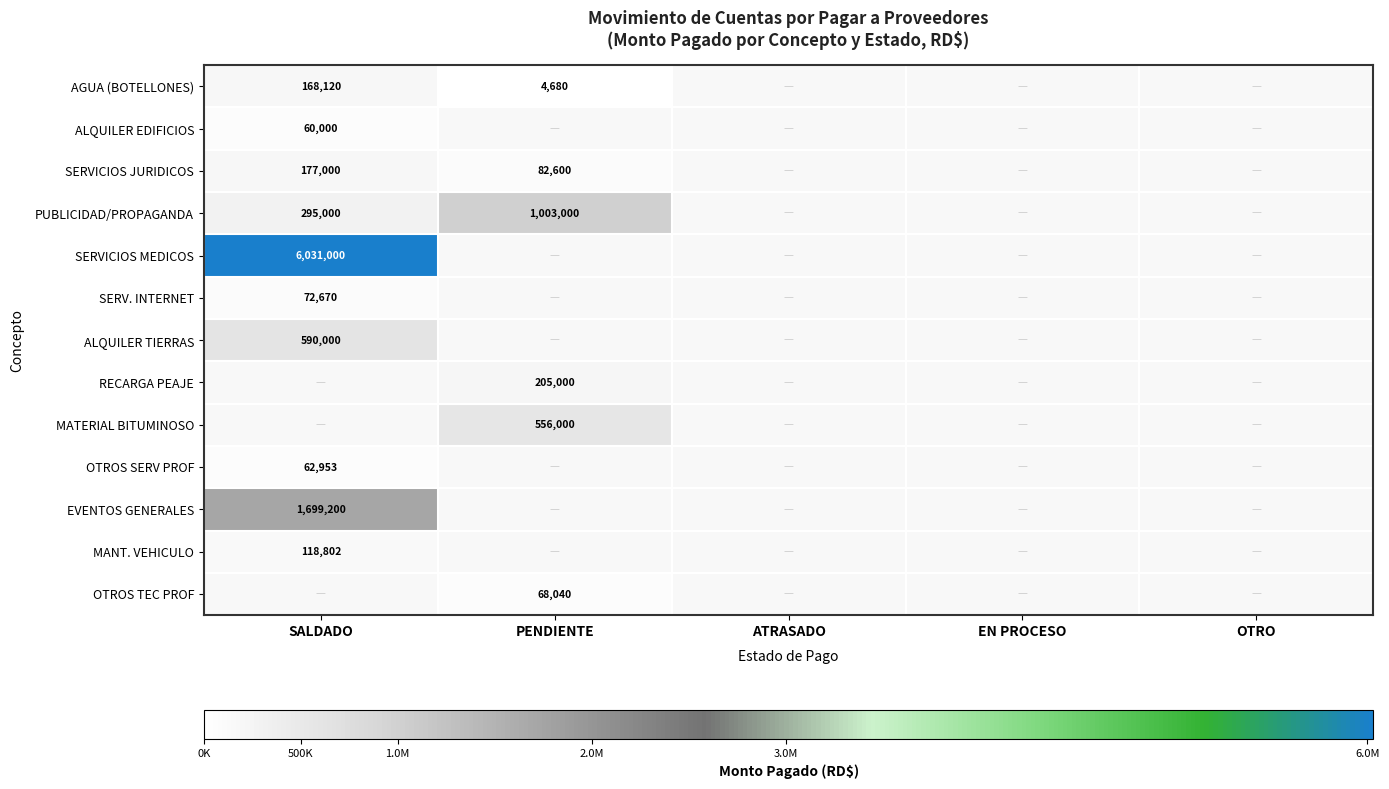

Is it true that SERVICIOS JURIDICOS equals 177000 at SALDADO?

True